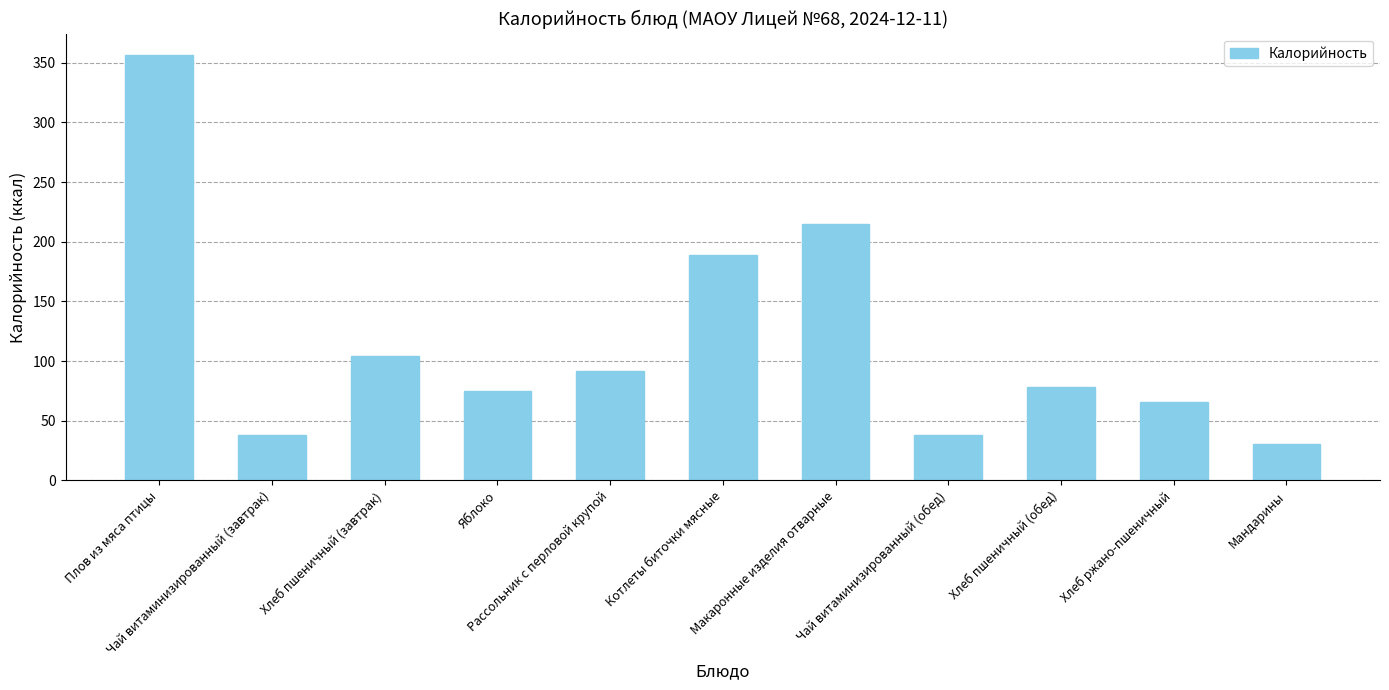

What is the label of the 7th bar from the left?

Макаронные изделия отварные